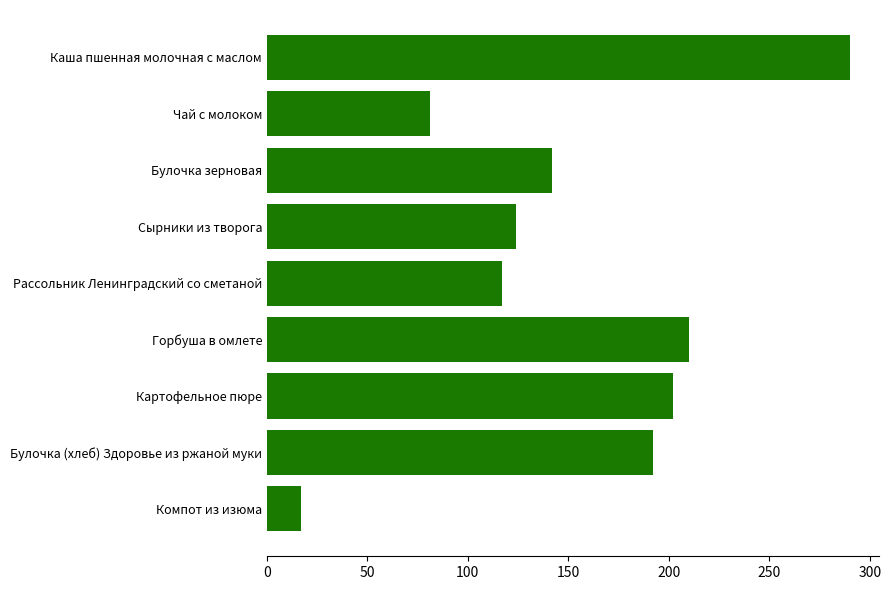

How many values are below 142?

4